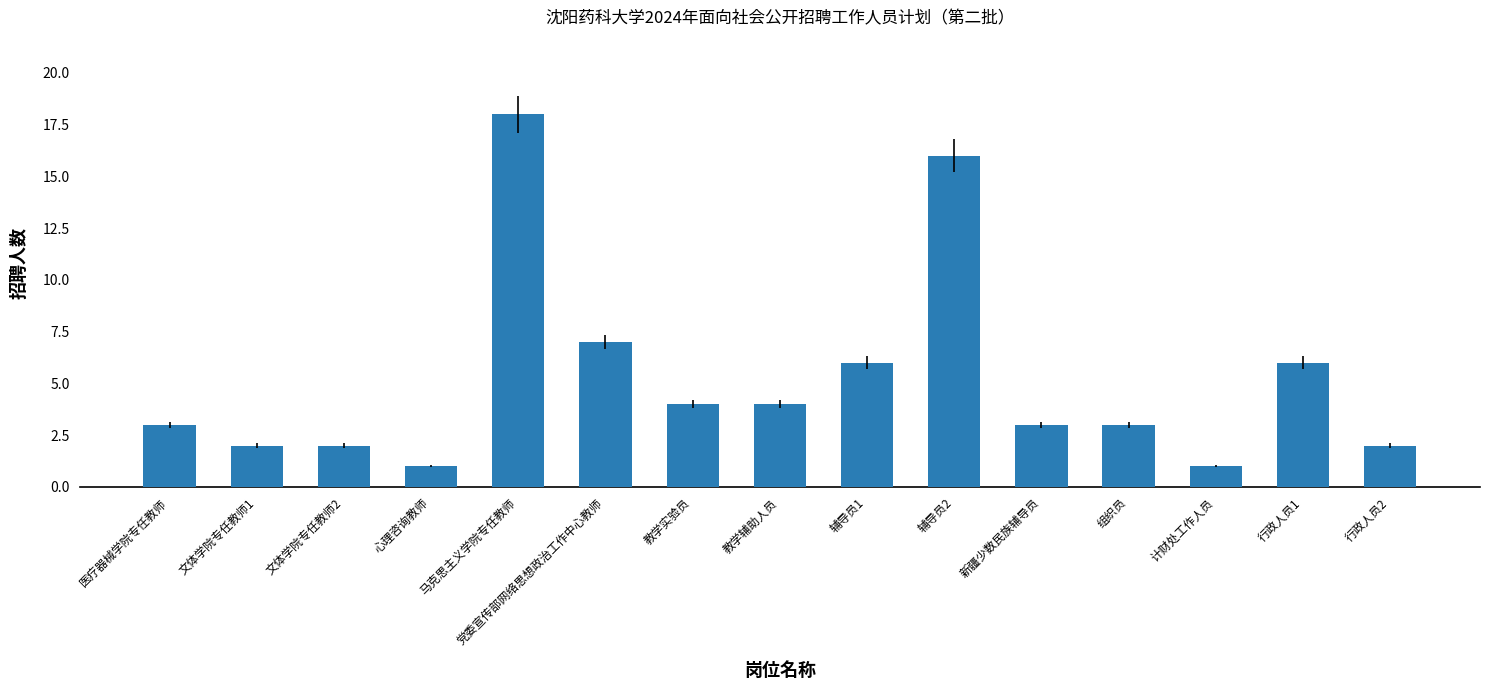

True or false: the data shows 3 at 行政人员2.

False